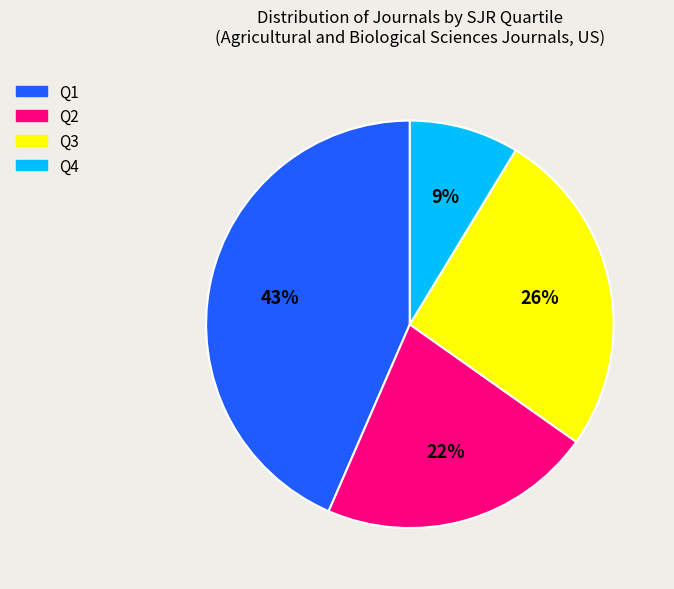

To the nearest percent, what portion does Q1 represent?

43%